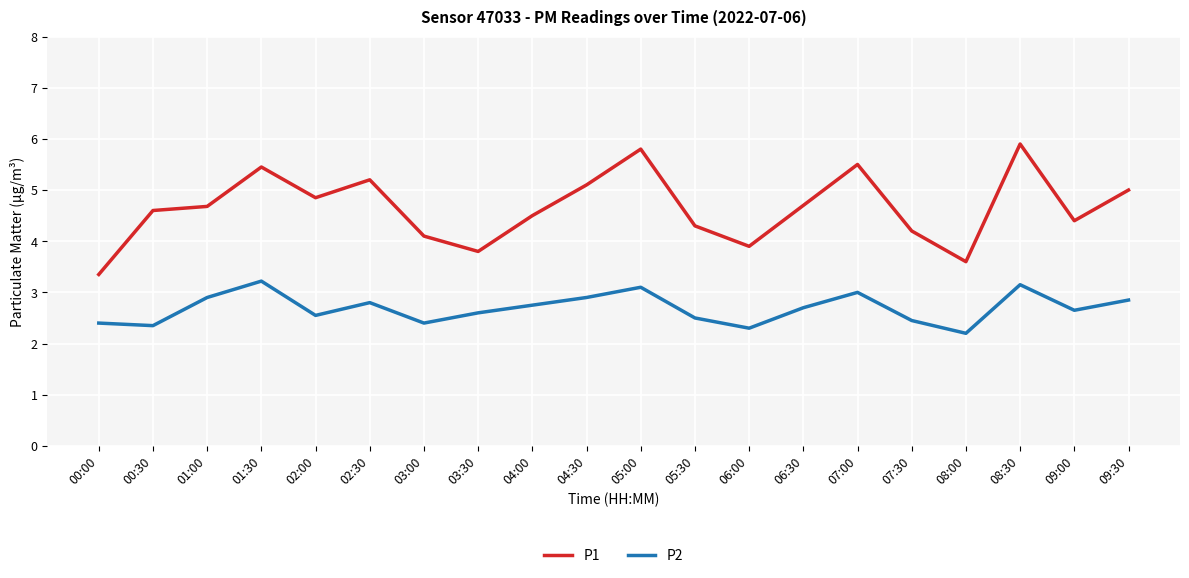

Rank the series by their average value, from highest to lowest.

P1, P2